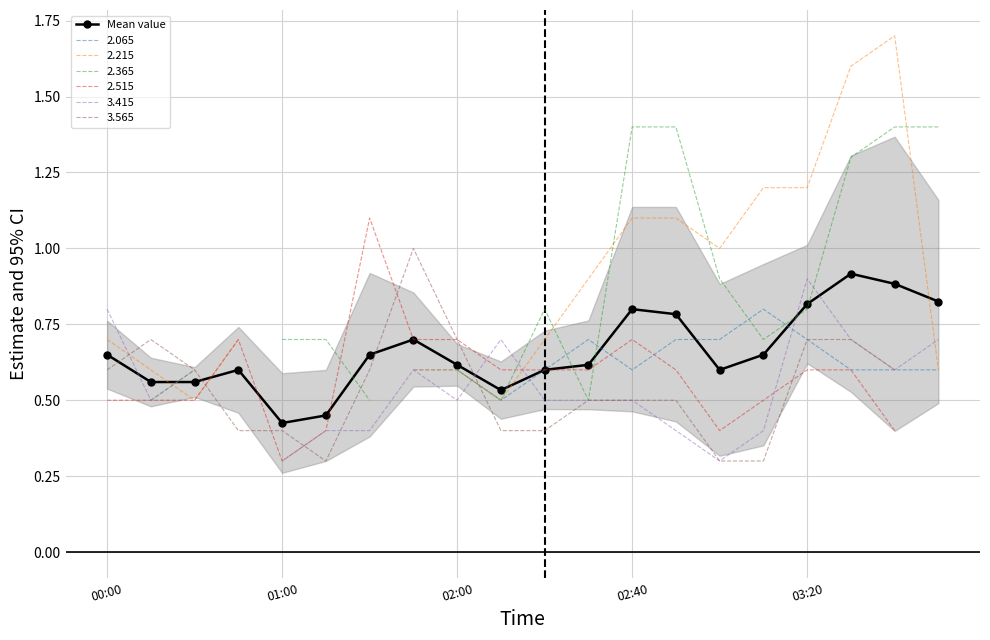

Reading left to right, extract all data points from this chart.

0.7	0.6	0.6	0.6	0.4	0.5	0.7	0.7	0.6	0.5	0.6	0.6	0.8	0.8	0.6	0.7	0.8	0.9	0.9	0.8